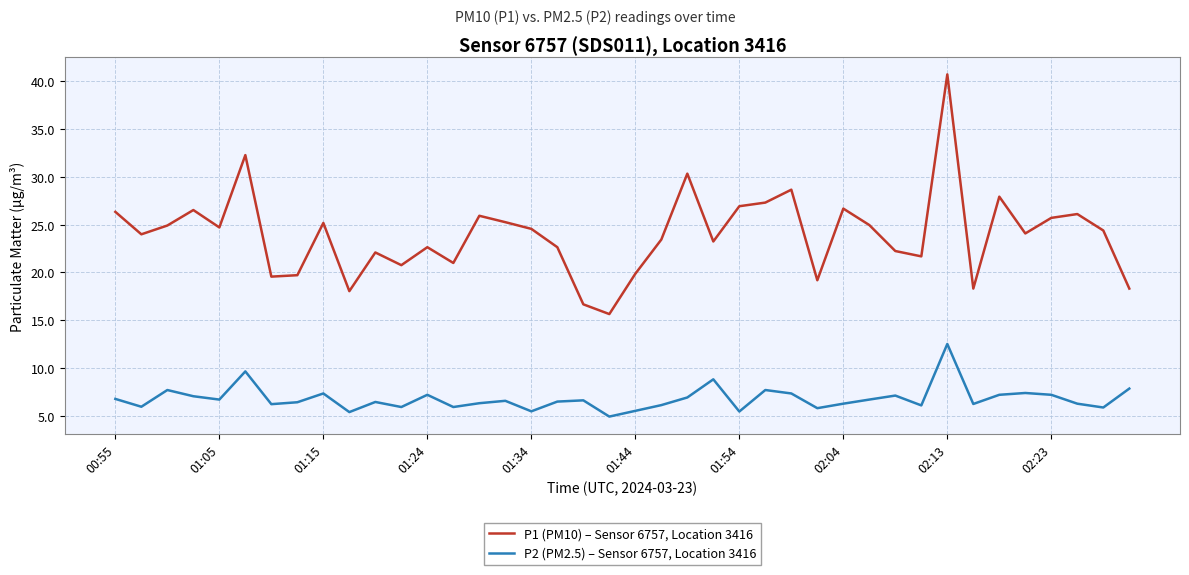

What is the difference between the maximum and minimum values in the P2 (PM2.5) – Sensor 6757, Location 3416 series?

7.6